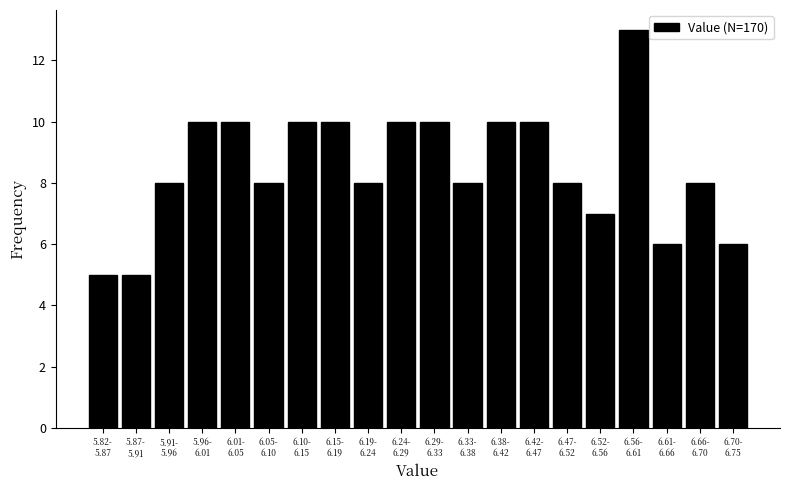

Reading left to right, extract all data points from this chart.

5	5	8	10	10	8	10	10	8	10	10	8	10	10	8	7	13	6	8	6